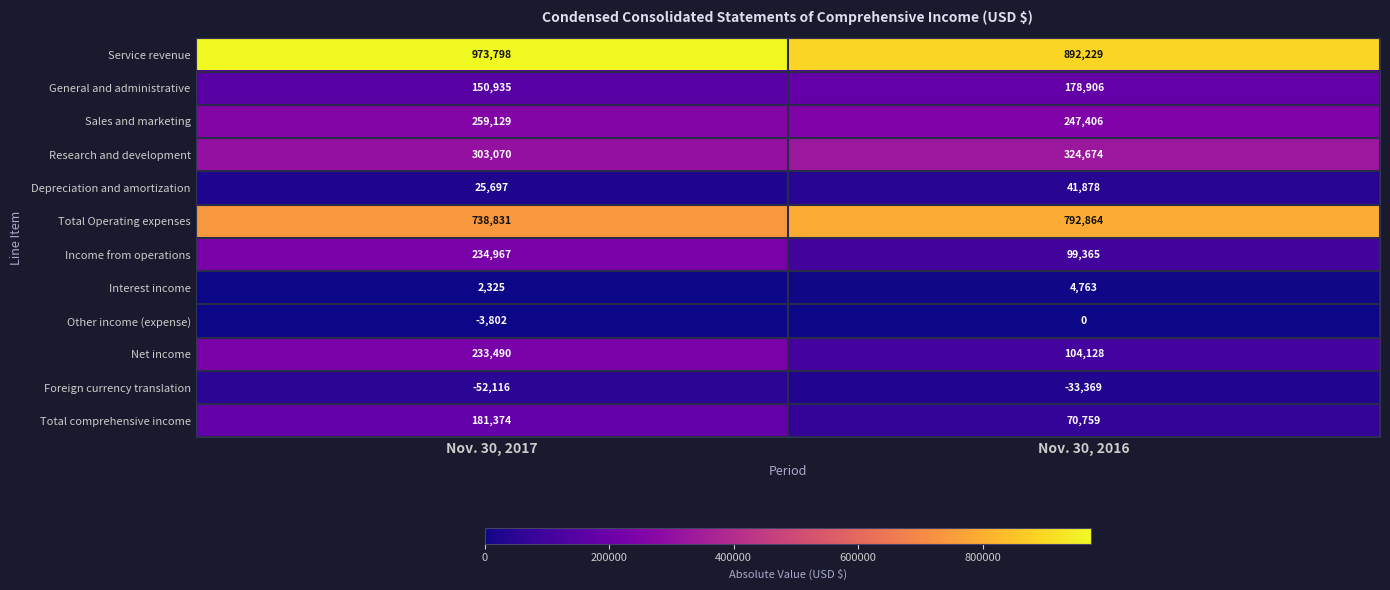

Rank the categories by Research and development value from highest to lowest.

Nov. 30, 2016, Nov. 30, 2017